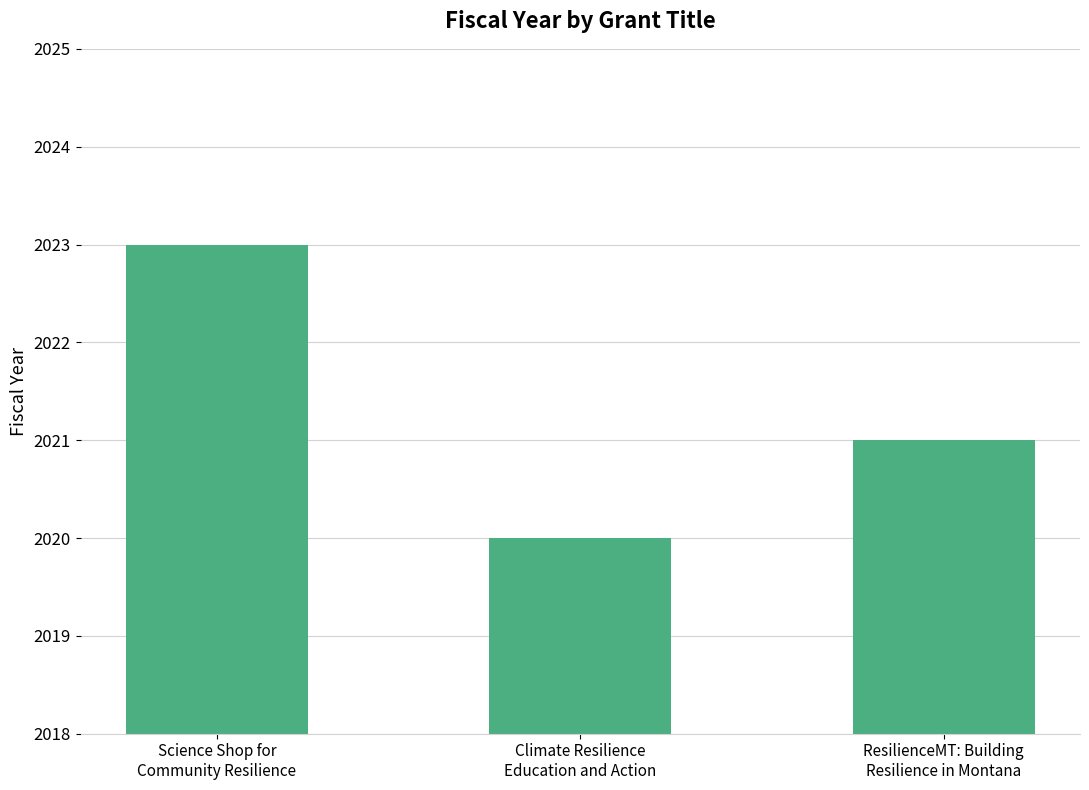

Reading right to left, extract all data points from this chart.

ResilienceMT: Building
Resilience in Montana=2021	Climate Resilience
Education and Action=2020	Science Shop for
Community Resilience=2023